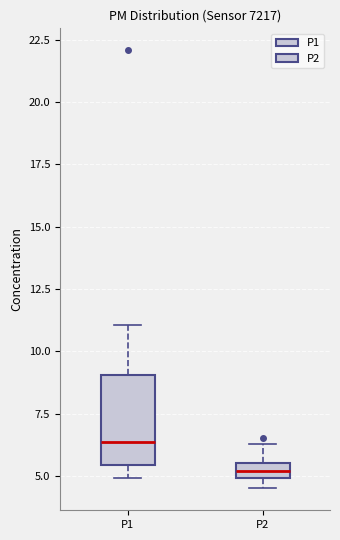

Where does the lower whisker of the box for P1 end on the y-axis? The values are not printed on the chart, so give them approximately, as read against the axis.

5.0